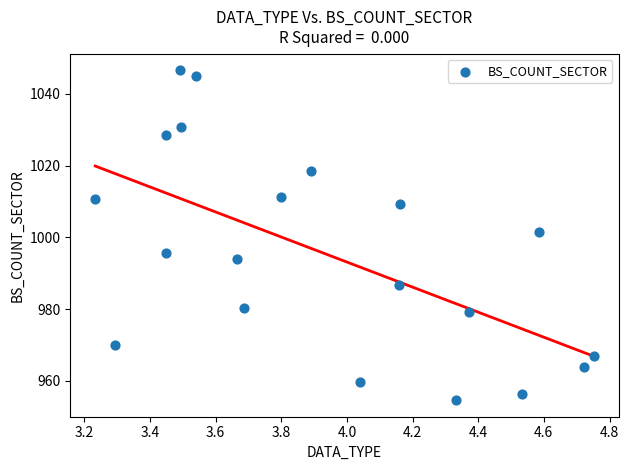

What is the range of Y values (max minus min)?

91.9